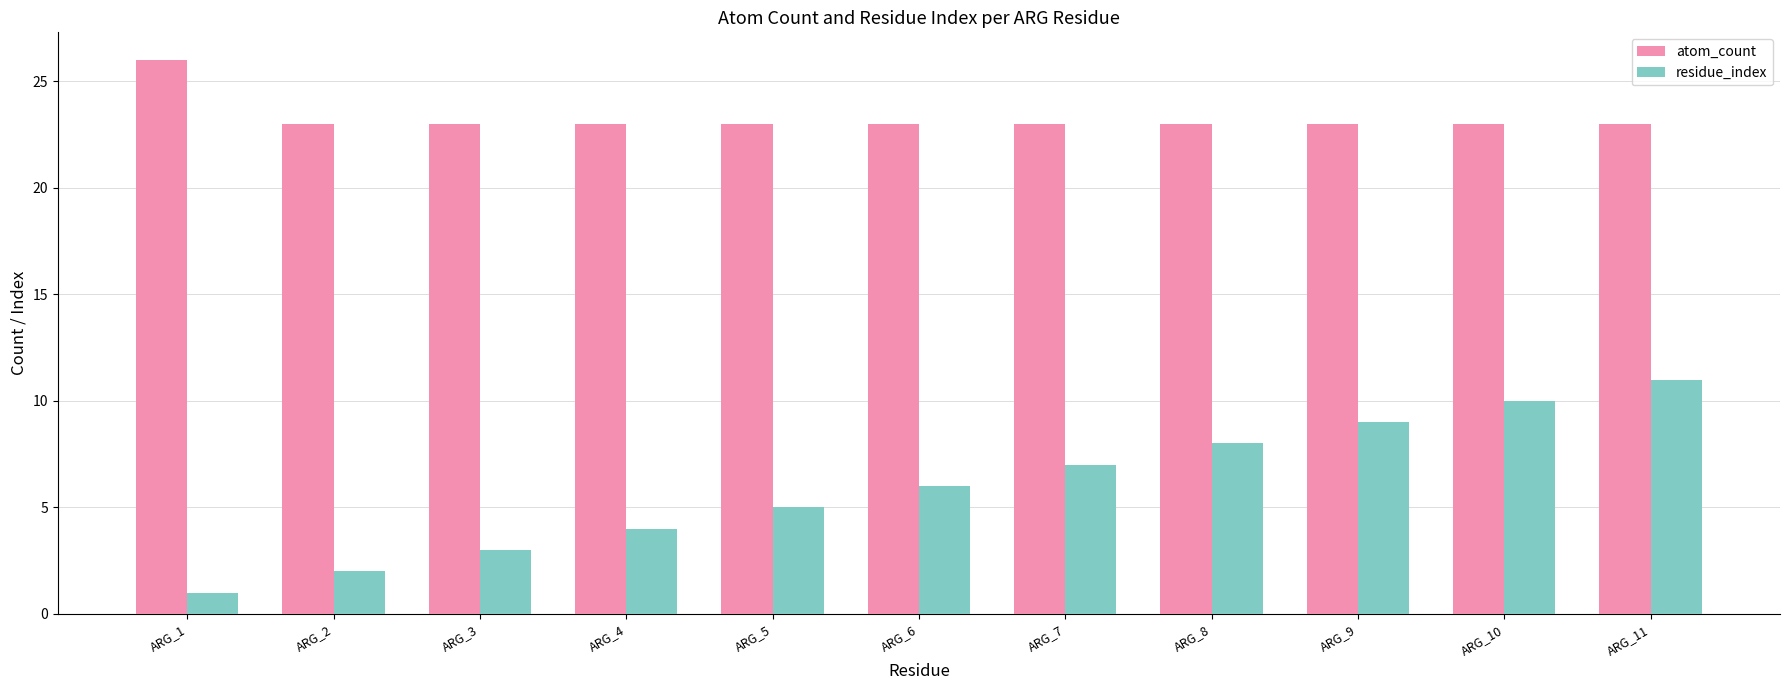

How many bars are there in total?

22